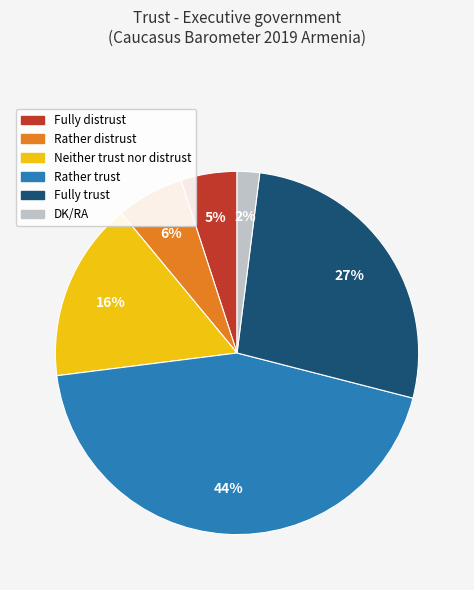

To the nearest percent, what is the difference between the Neither trust nor distrust and Rather trust slice percentages?

28%